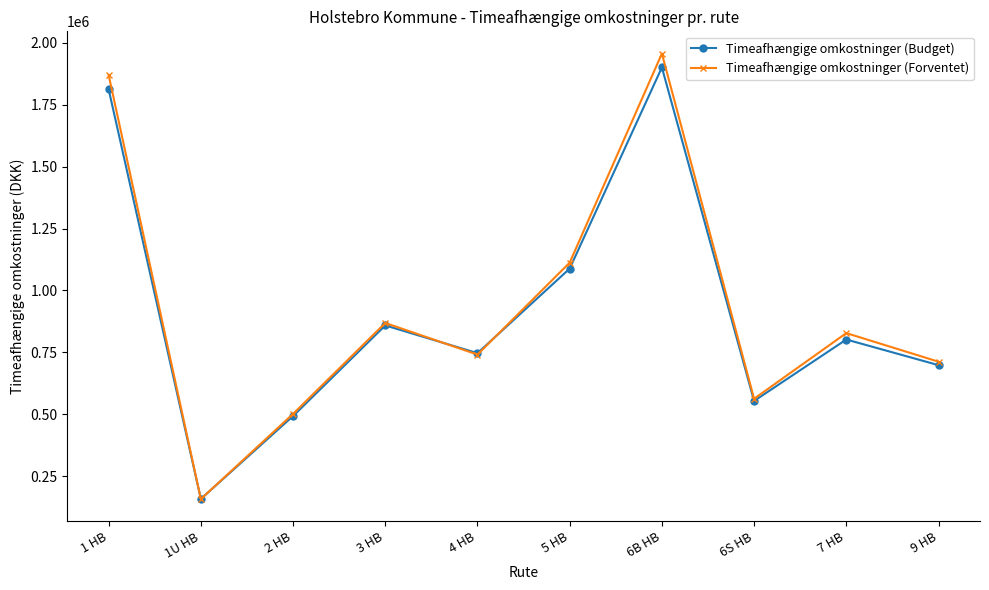

How many categories are shown in the chart?

10